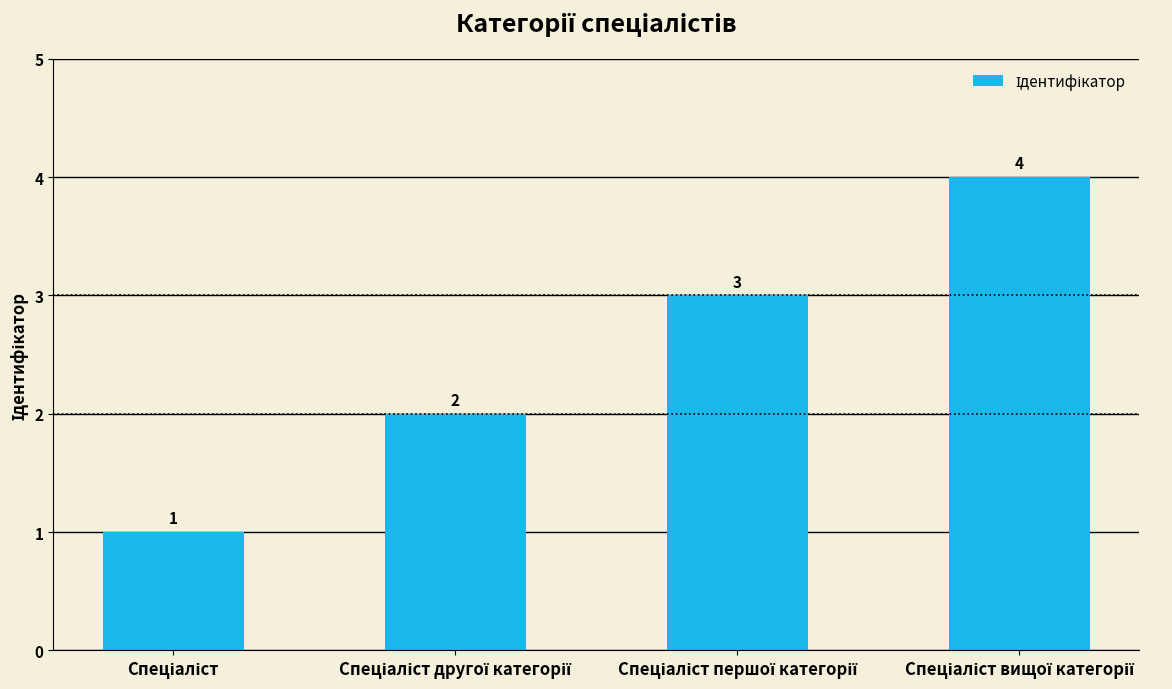

How many values are between 2 and 4?

3